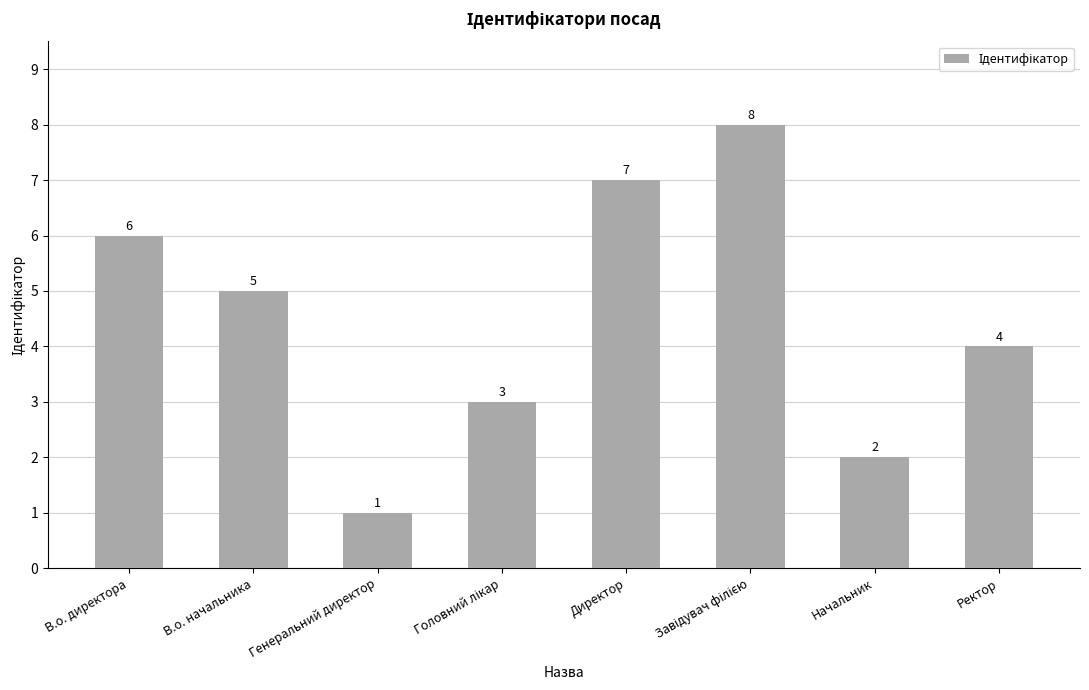

What is the maximum value shown in the chart?

8